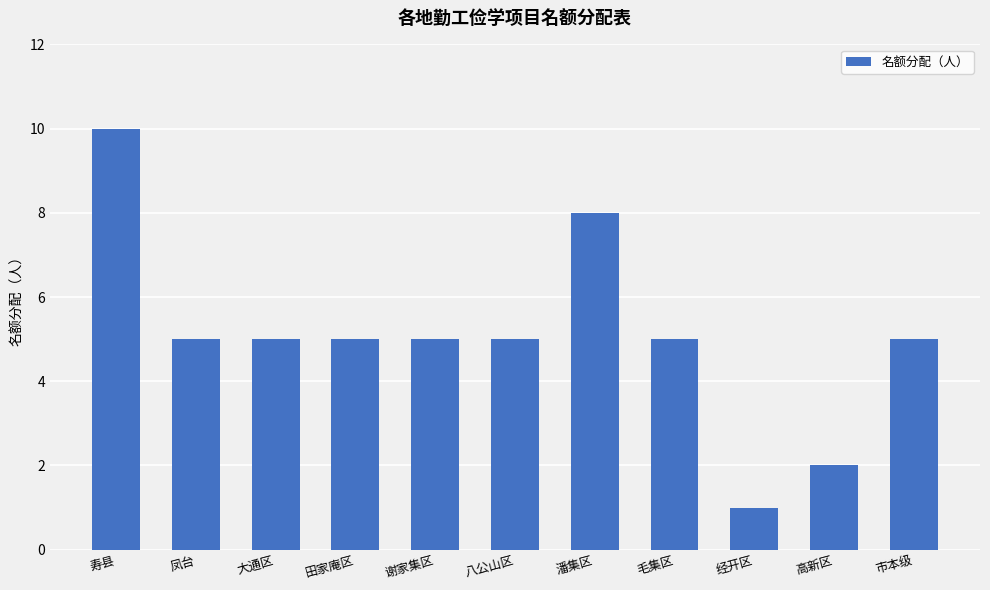

Does the chart contain stacked bars?

No